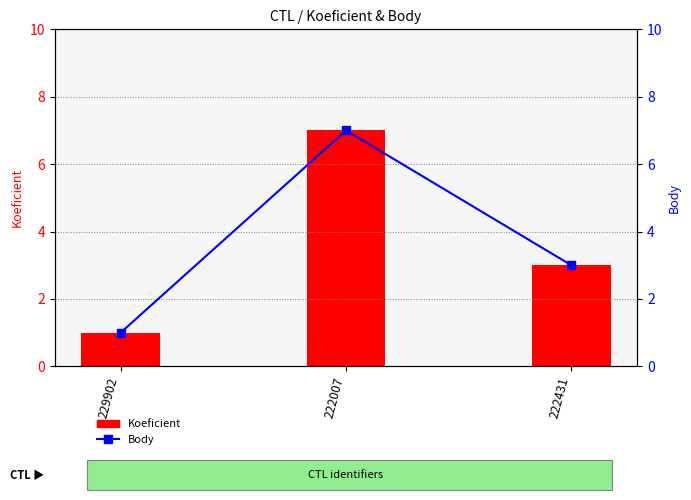

How many data points in Body are above 3?

1